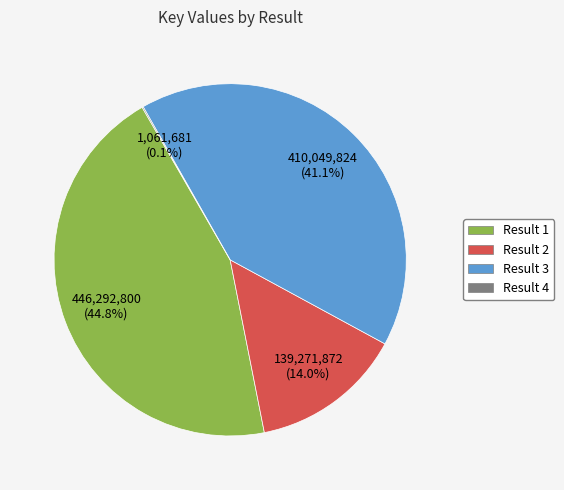

What is the largest slice in the pie chart?

Result 1